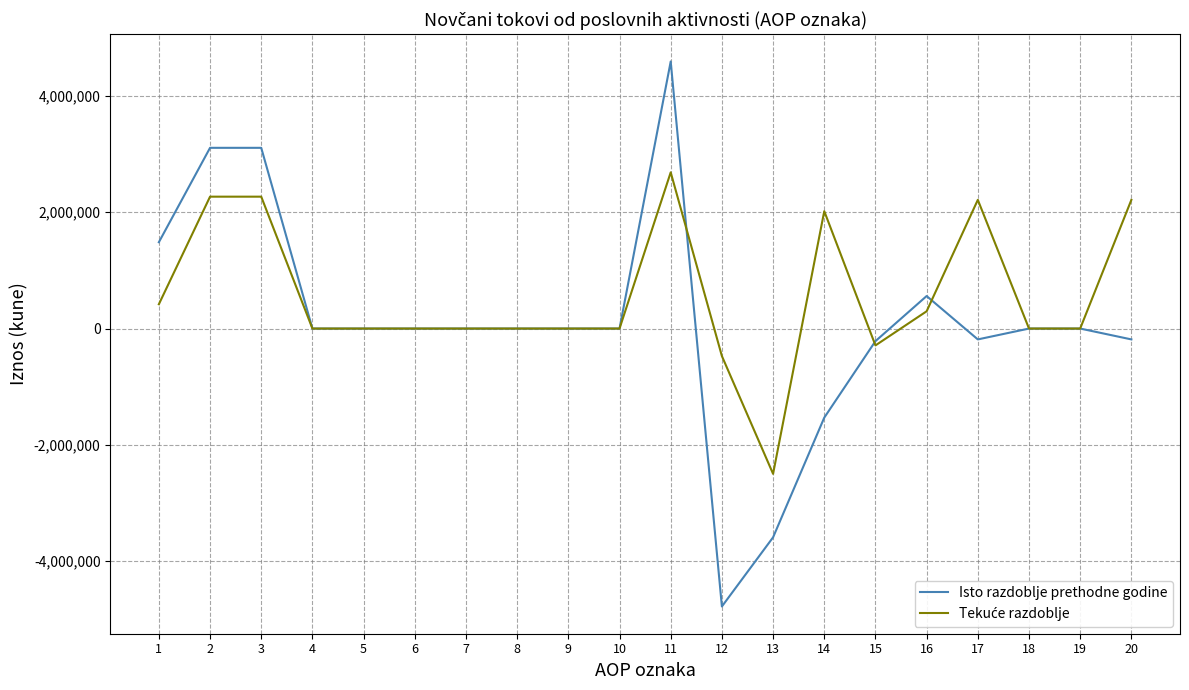

What is the lowest value of the Isto razdoblje prethodne godine series?

-4780607